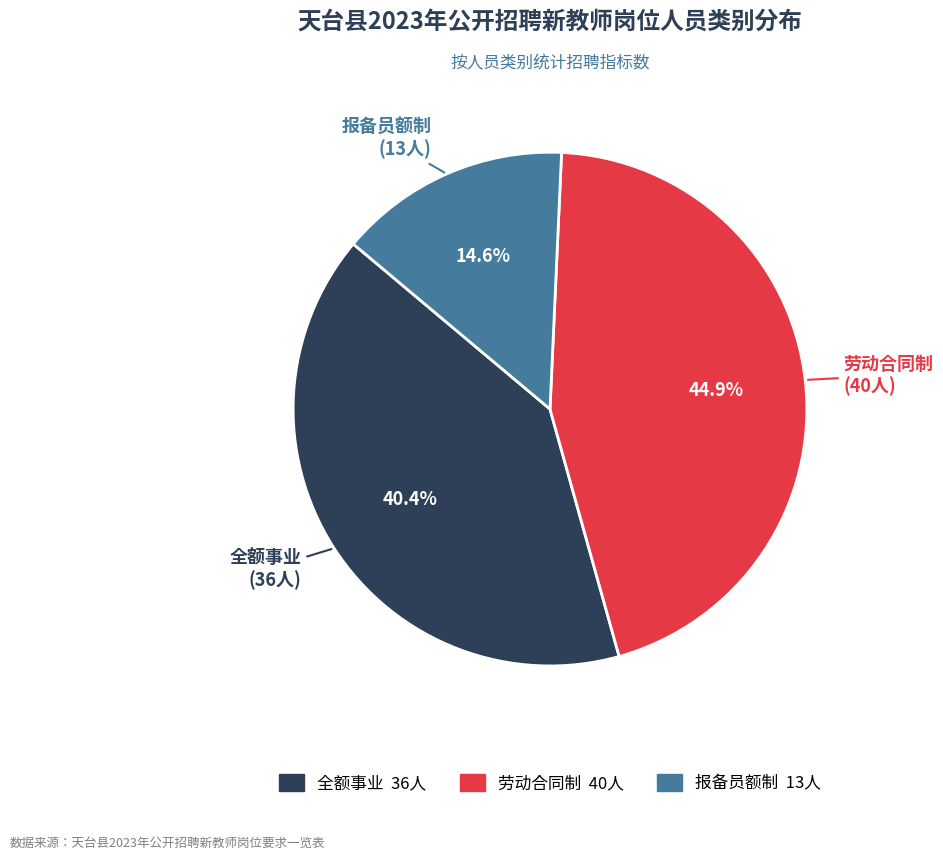

To the nearest percent, what is the average slice percentage?

33%